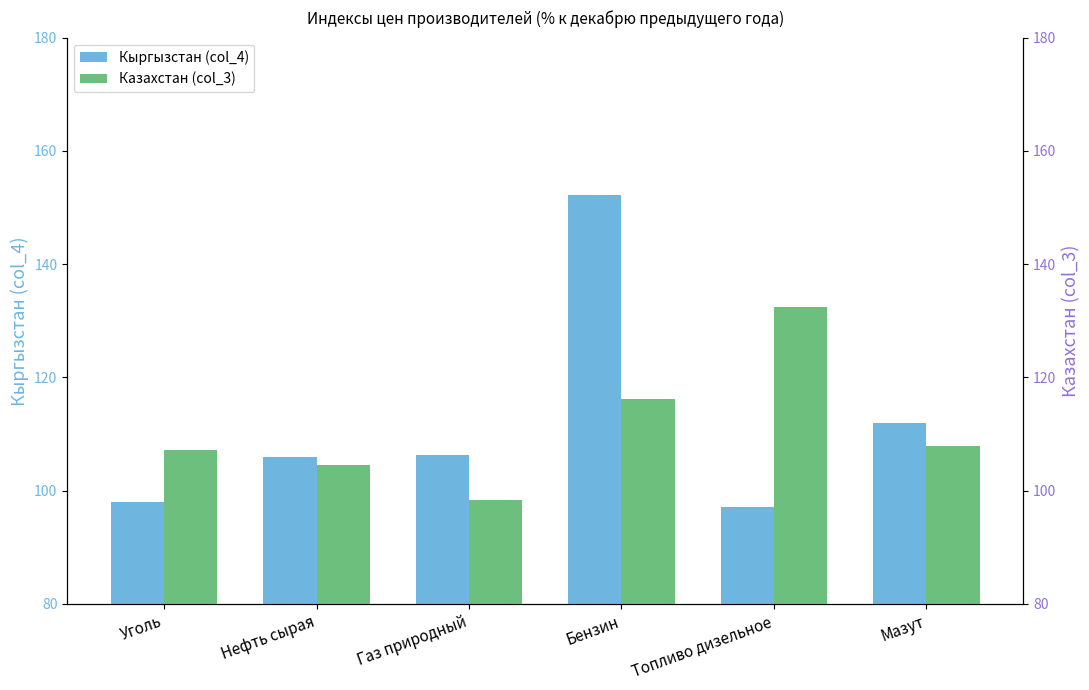

What is the highest value of the Казахстан (col_3) series?

132.5